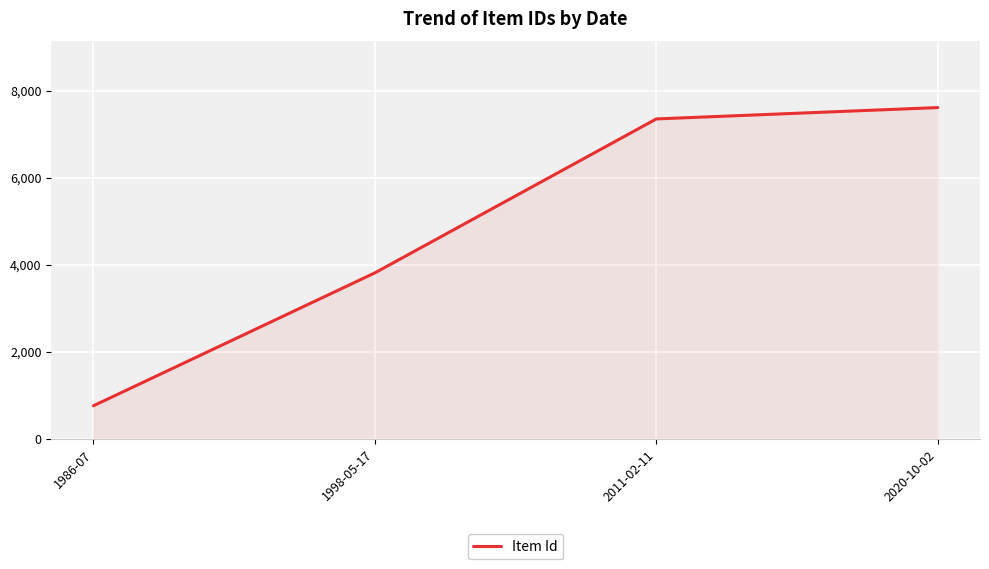

Rank the categories by value from lowest to highest.

1986-07, 1998-05-17, 2011-02-11, 2020-10-02